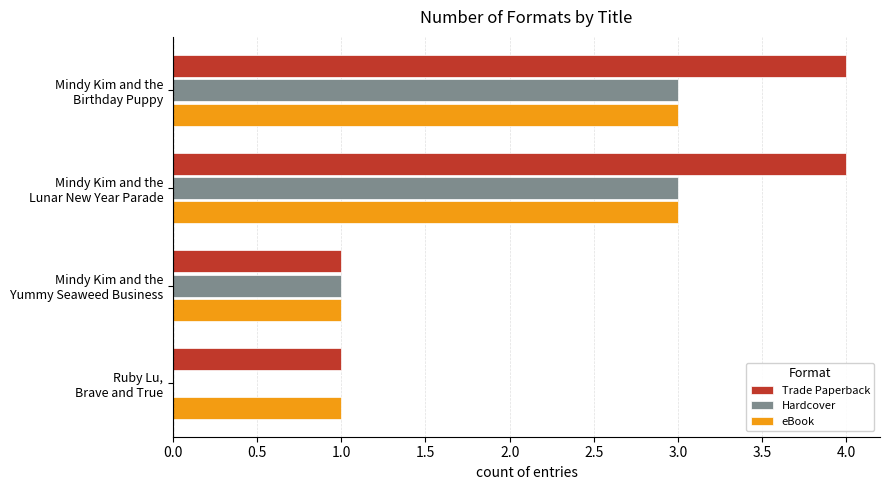

What is the sum of all Trade Paperback values?

10